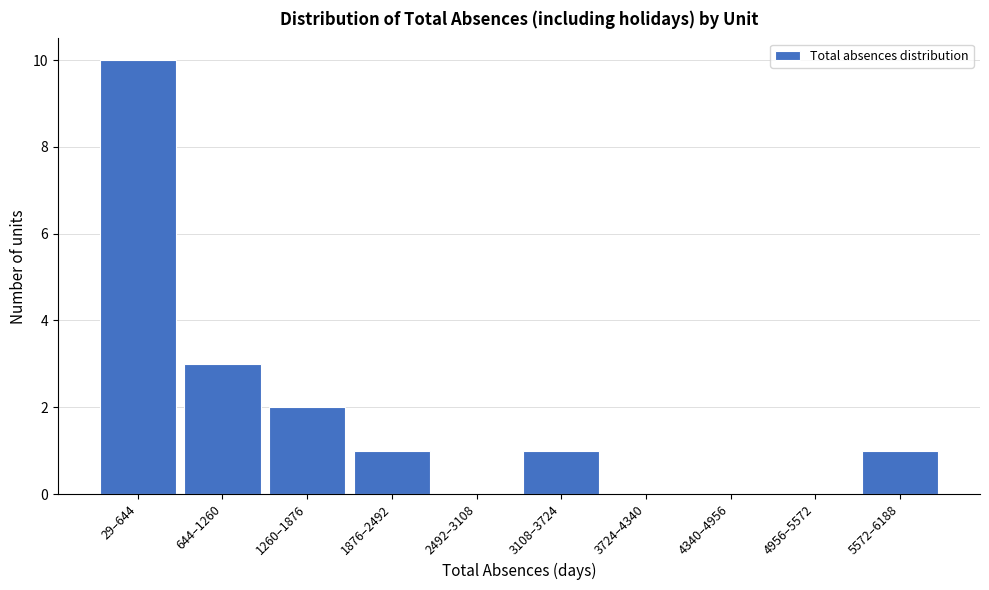

Reading left to right, what are all the values shown in this chart?

29–644=10	644–1260=3	1260–1876=2	1876–2492=1	2492–3108=0	3108–3724=1	3724–4340=0	4340–4956=0	4956–5572=0	5572–6188=1